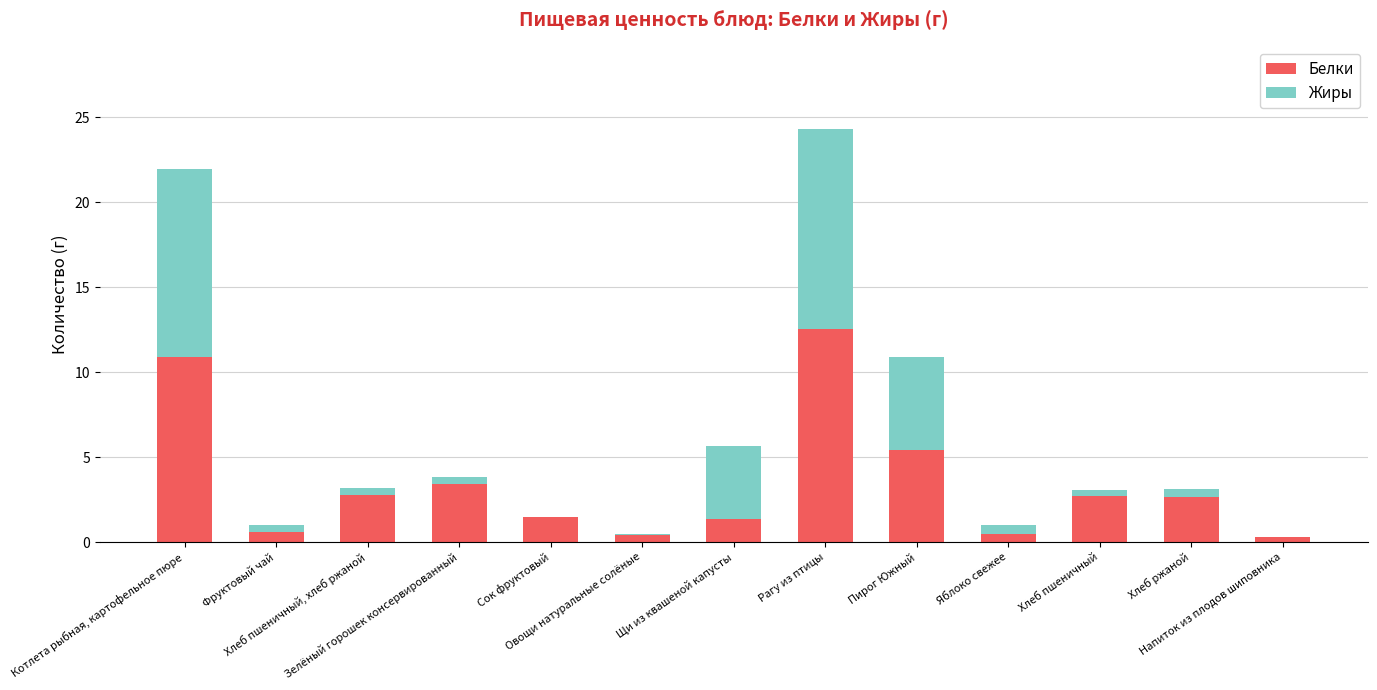

Are the bars horizontal?

No